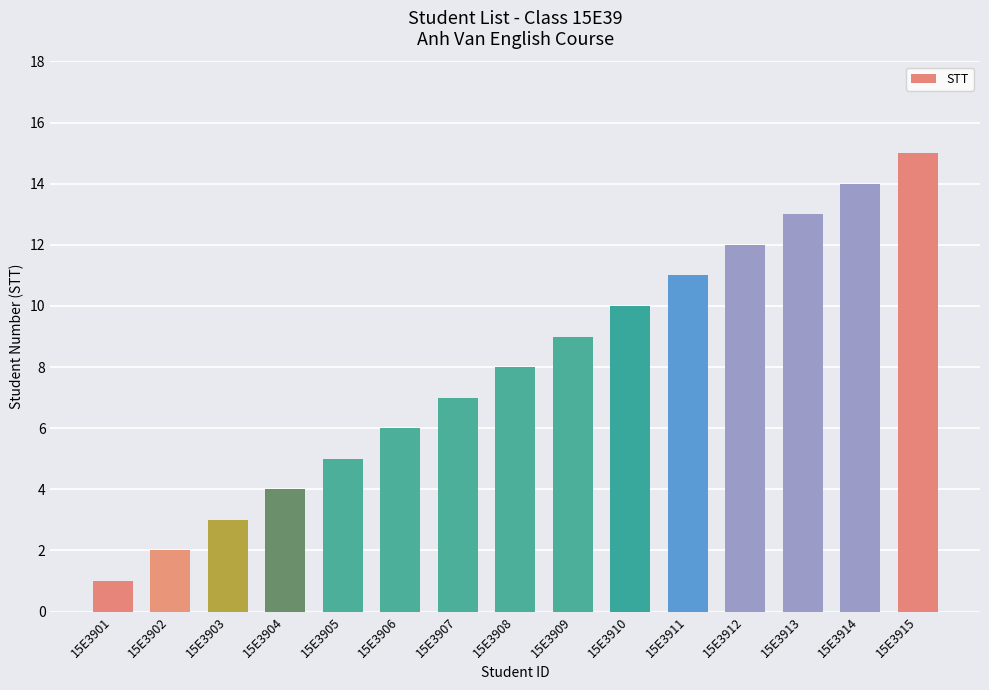

Which has a higher value, 15E3908 or 15E3914?

15E3914